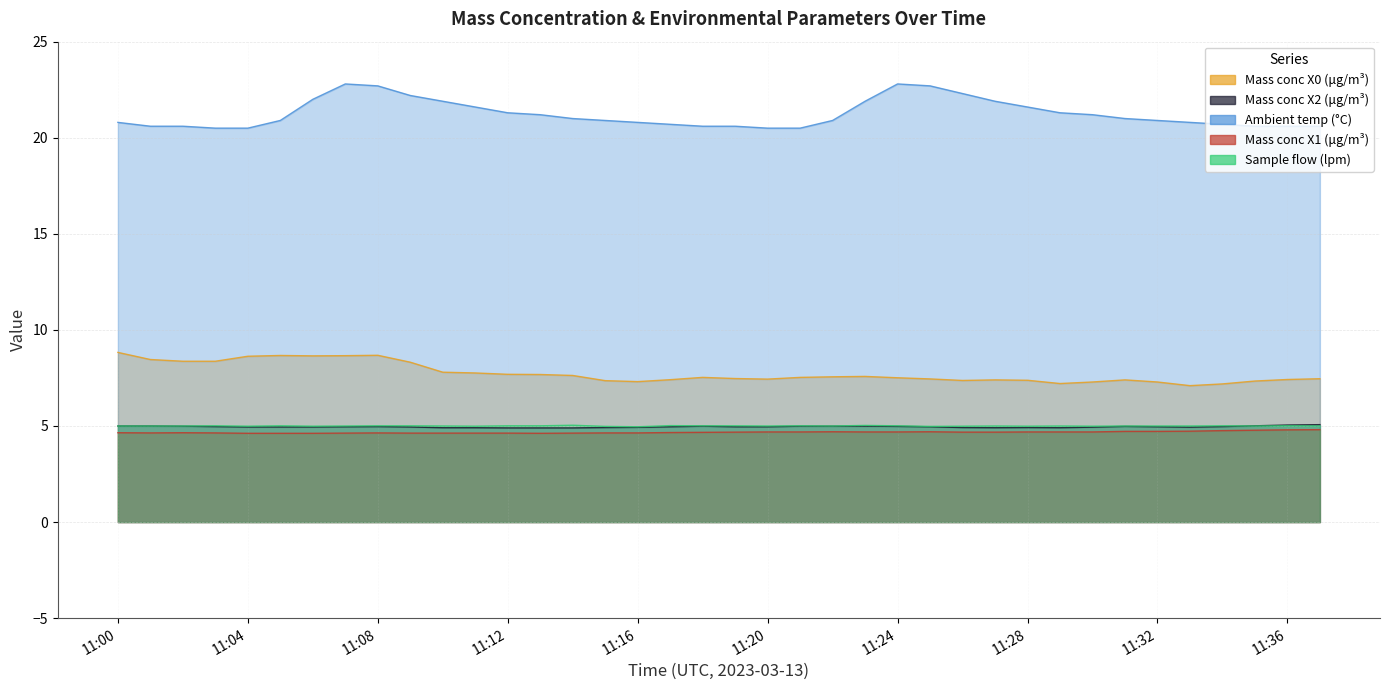

Rank the series at 11:29 from lowest to highest value.

Mass conc X1 (μg/m³), Mass conc X2 (μg/m³), Sample flow (lpm), Mass conc X0 (μg/m³), Ambient temp (°C)